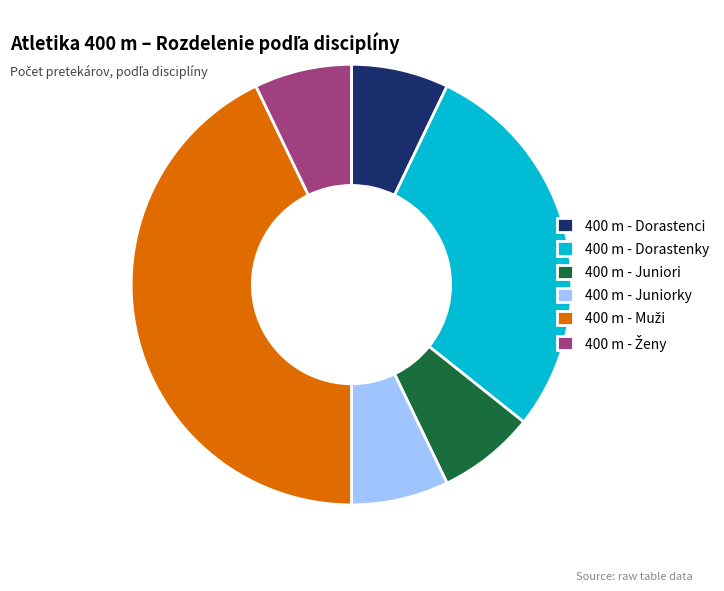

Is it true that 400 m - Dorastenci is 1% of the pie?

False